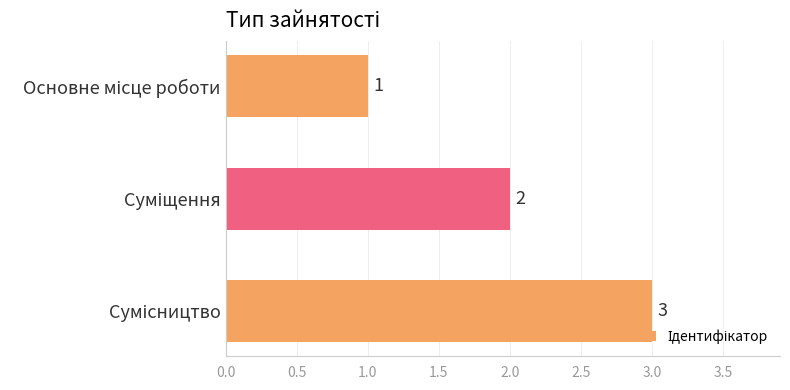

What is the maximum value shown in the chart?

3